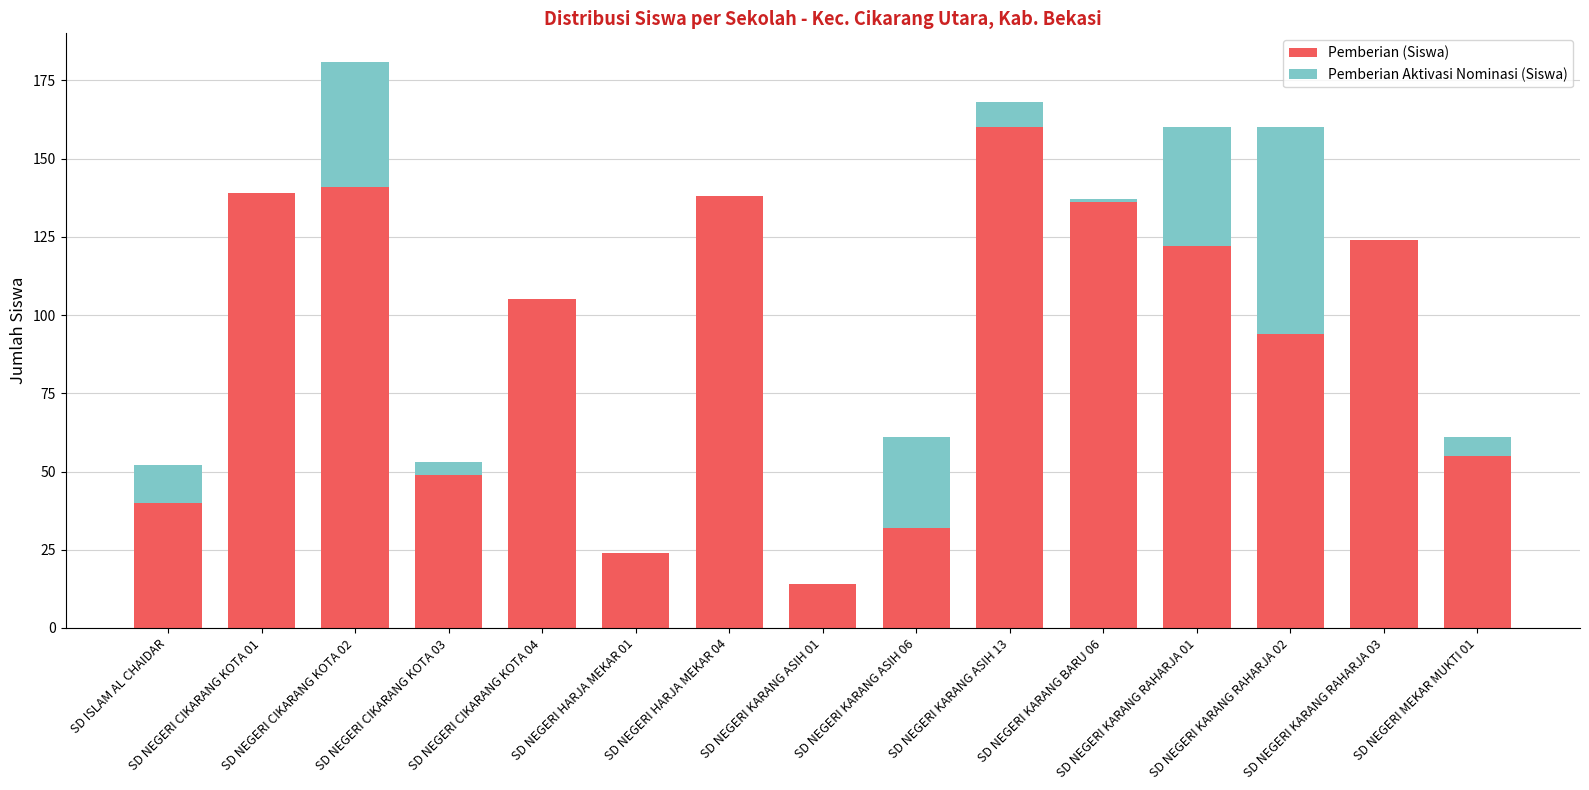

What is the highest value of the Pemberian (Siswa) series?

160